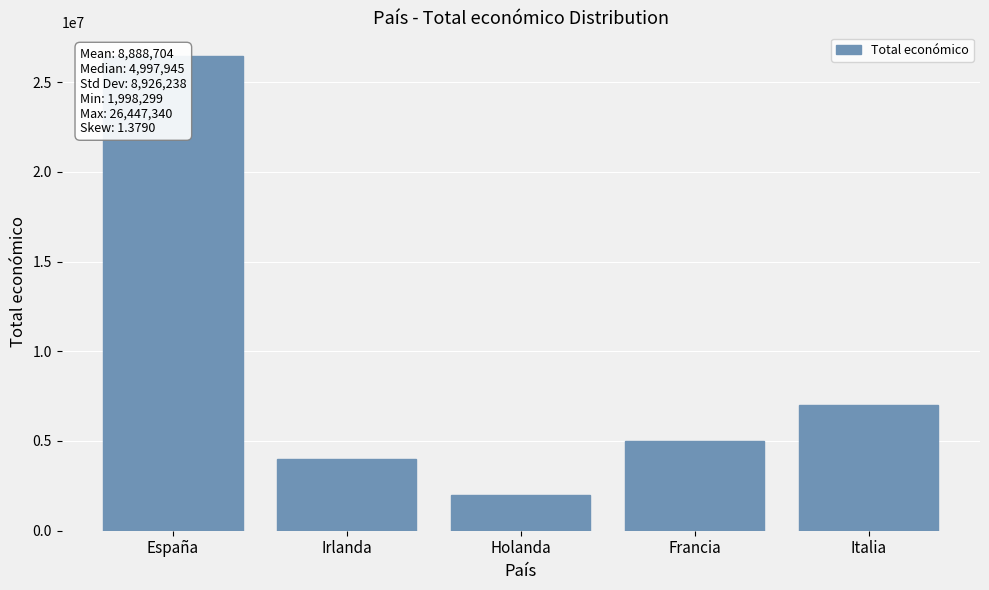

How many bars are there in total?

5